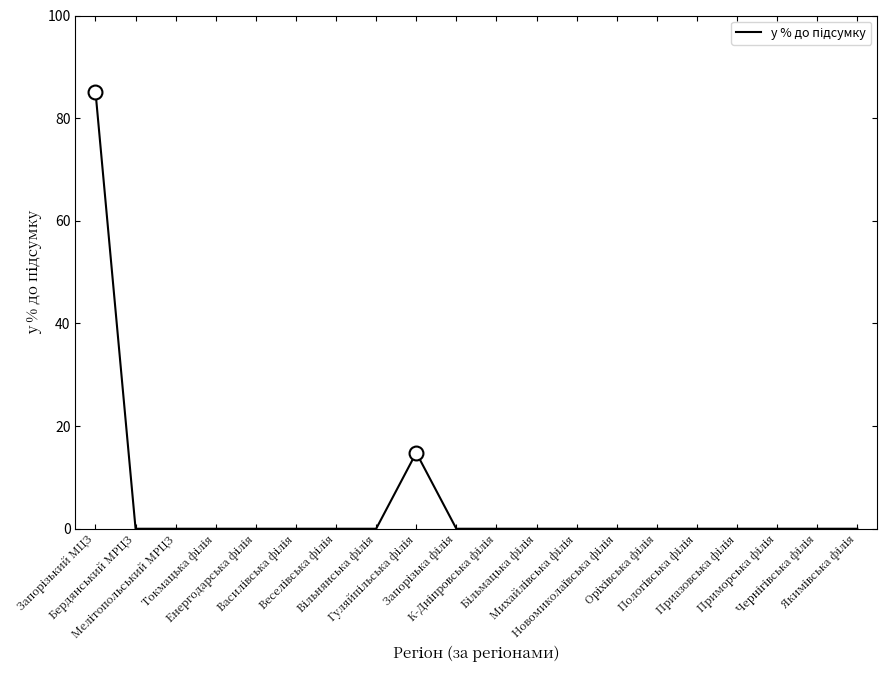

What is the difference between the maximum and minimum values?

85.2